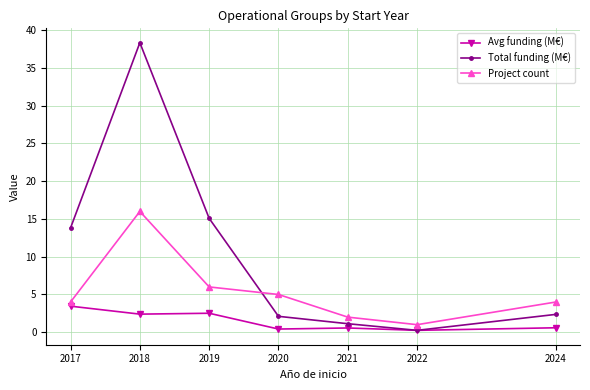

Is it true that Project count equals 4.0 at 2017?

True